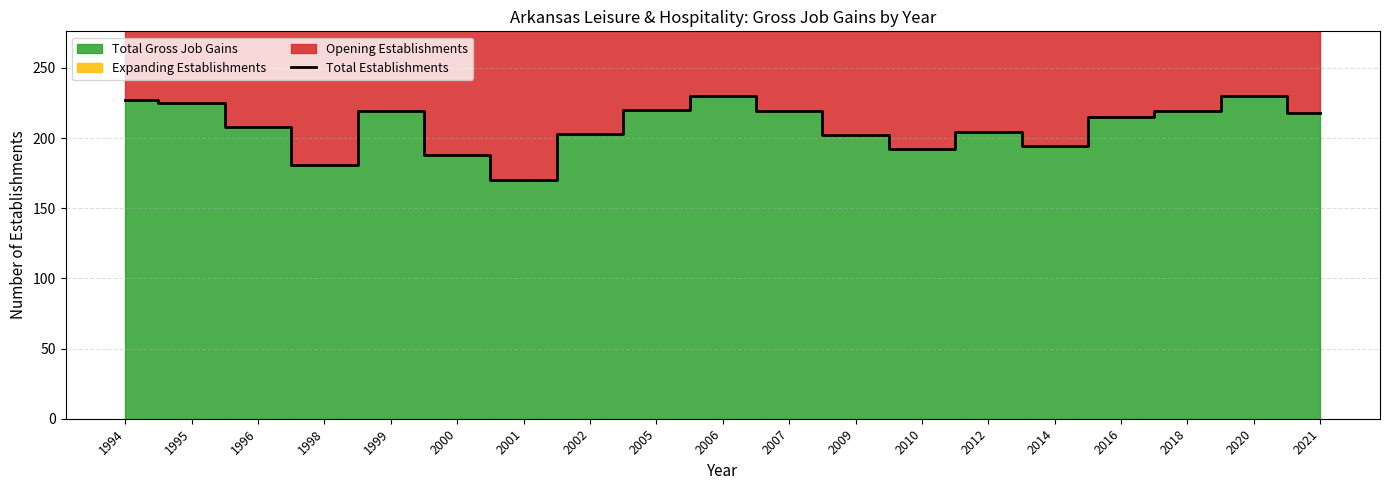

Reading left to right, list all the values displayed in this chart.

1994=227	1995=225	1996=208	1998=181	1999=219	2000=188	2001=170	2002=203	2005=220	2006=230	2007=219	2009=202	2010=192	2012=204	2014=194	2016=215	2018=219	2020=230	2021=218